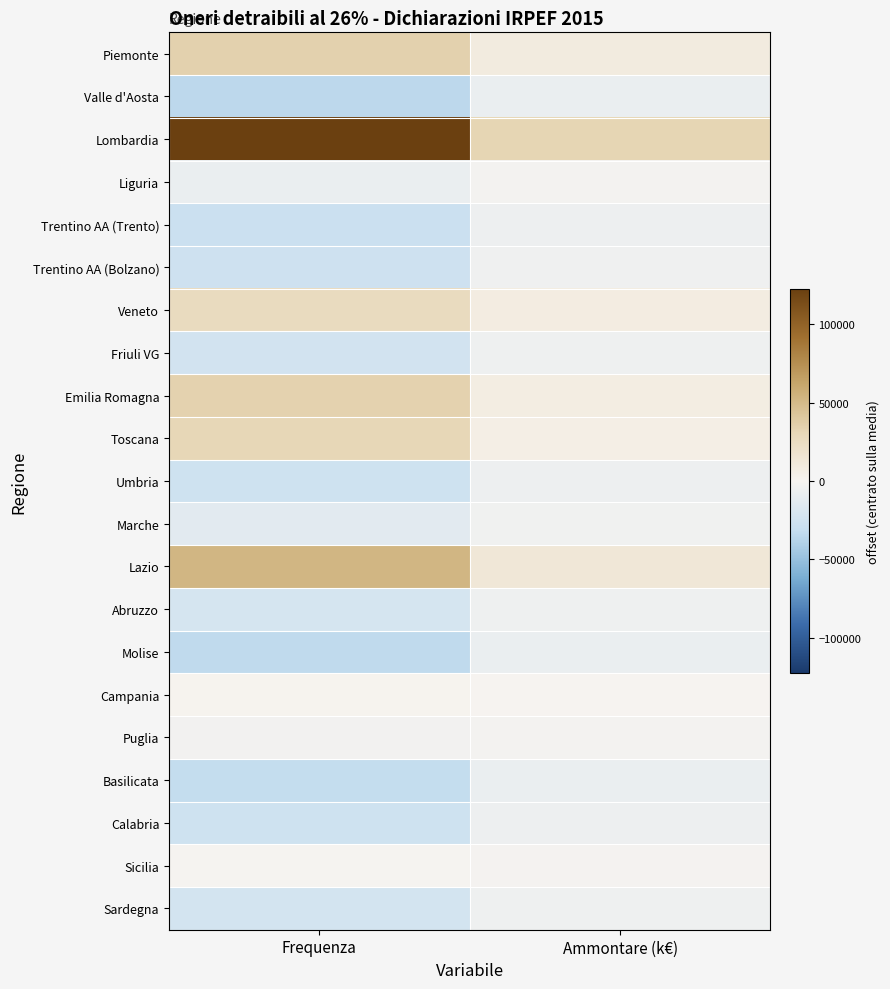

List the series in order of their peak value, highest first.

Lombardia, Lazio, Piemonte, Emilia Romagna, Toscana, Veneto, Campania, Sicilia, Liguria, Puglia, Marche, Trentino AA (Bolzano), Friuli VG, Sardegna, Abruzzo, Trentino AA (Trento), Umbria, Calabria, Basilicata, Valle d'Aosta, Molise